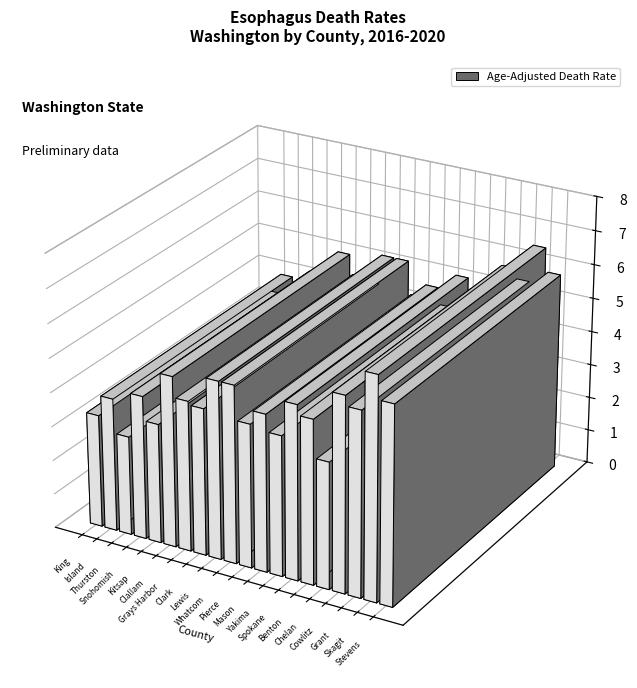

What is the change in value from Mason County to Stevens County?

+1.2